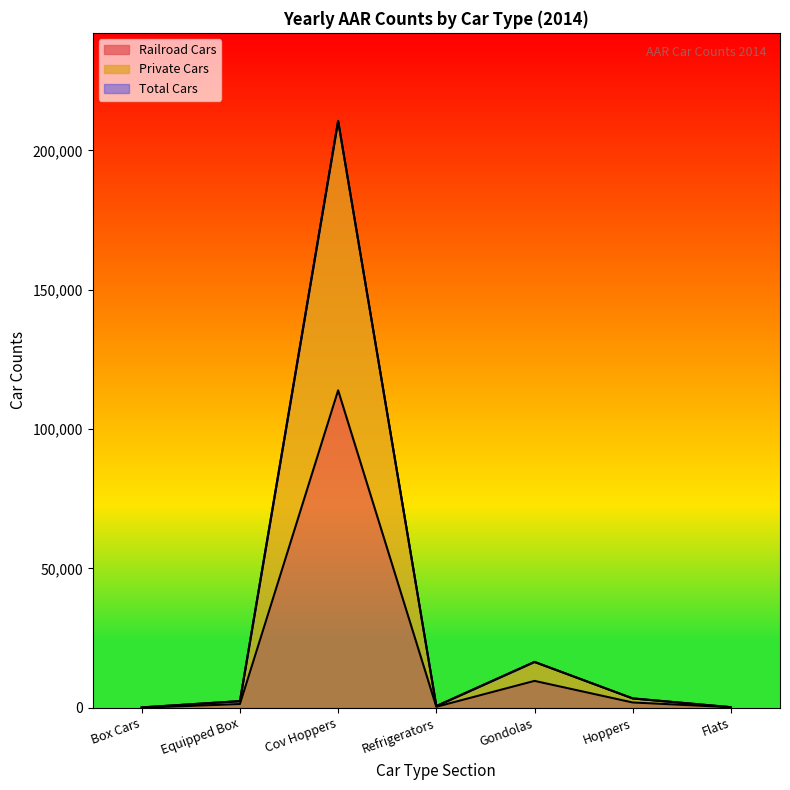

True or false: Total Cars and Private Cars cross at least once.

False